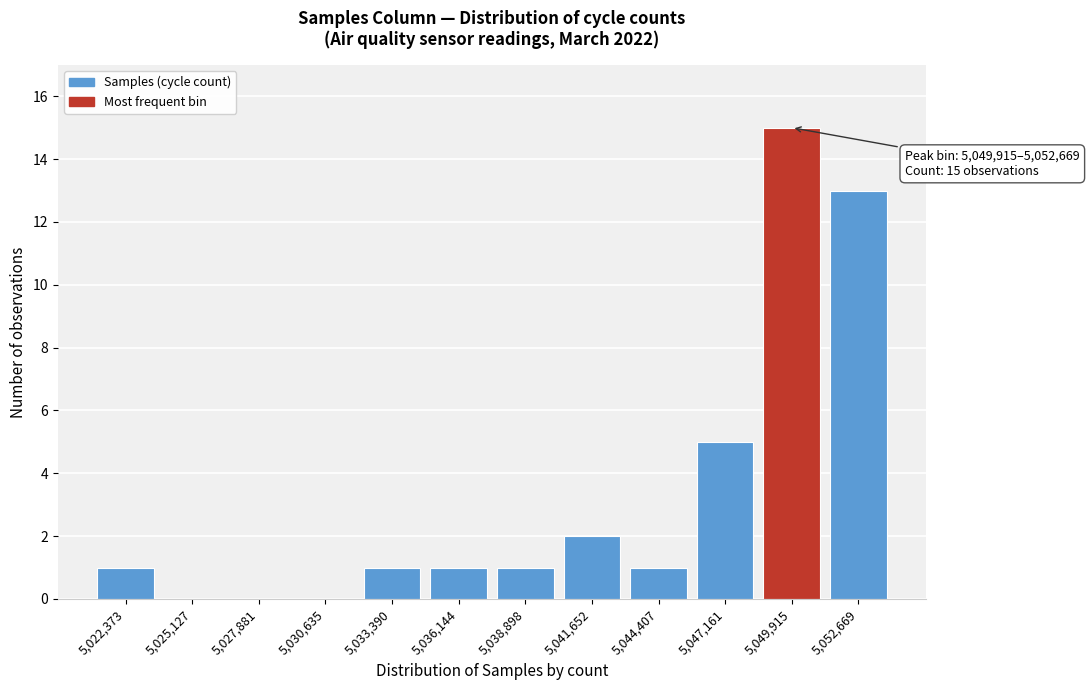

Reading left to right, extract all data points from this chart.

5,022,373=1	5,025,127=0	5,027,881=0	5,030,635=0	5,033,390=1	5,036,144=1	5,038,898=1	5,041,652=2	5,044,407=1	5,047,161=5	5,049,915=15	5,052,669=13